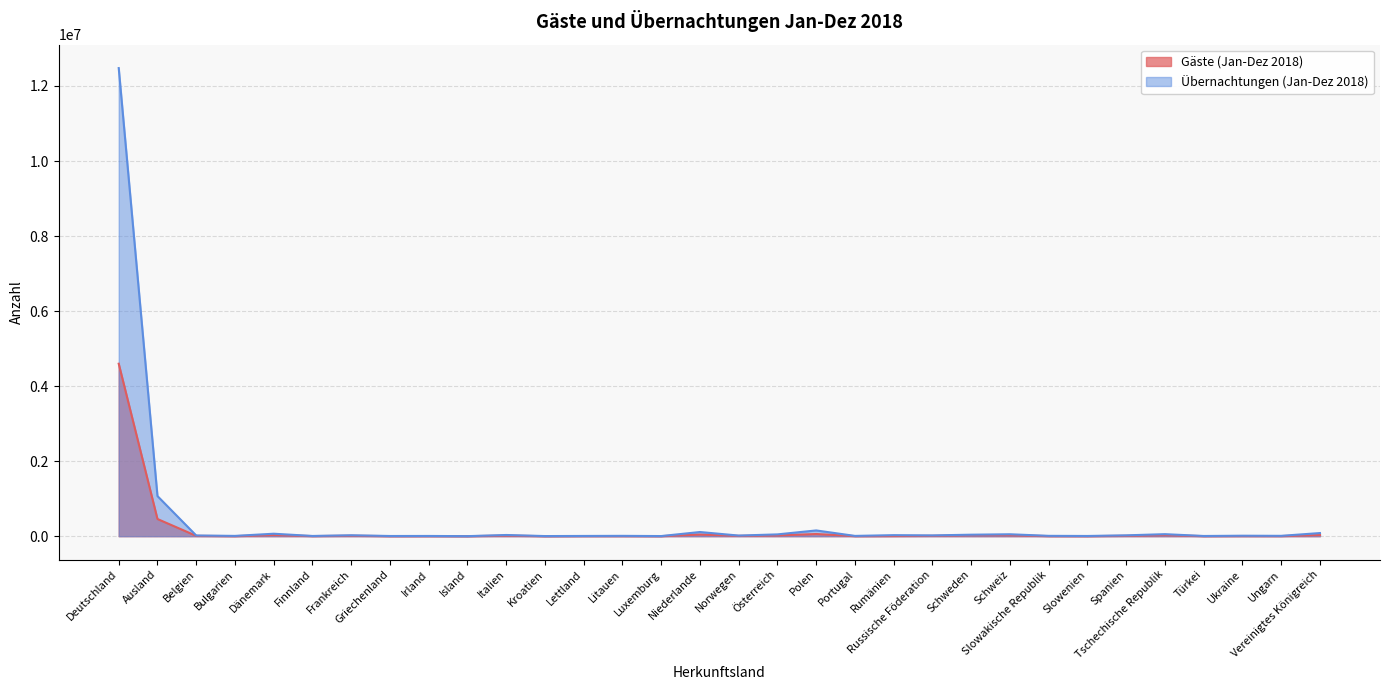

True or false: Gäste (Jan-Dez 2018) and Übernachtungen (Jan-Dez 2018) intersect in this chart.

False